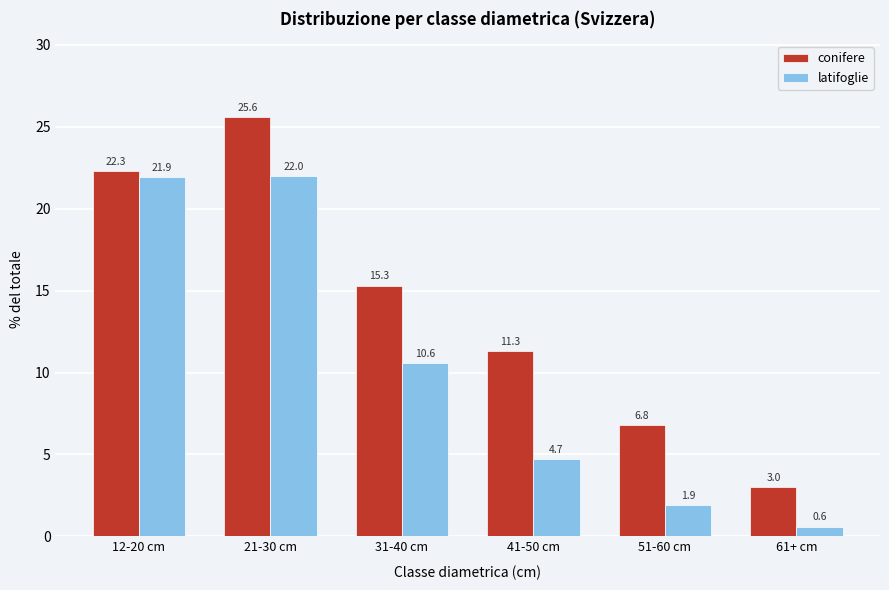

Reading left to right, transcribe all the data shown in this chart.

conifere: 22.3	25.6	15.3	11.3	6.8	3.0
latifoglie: 21.9	22.0	10.6	4.7	1.9	0.6